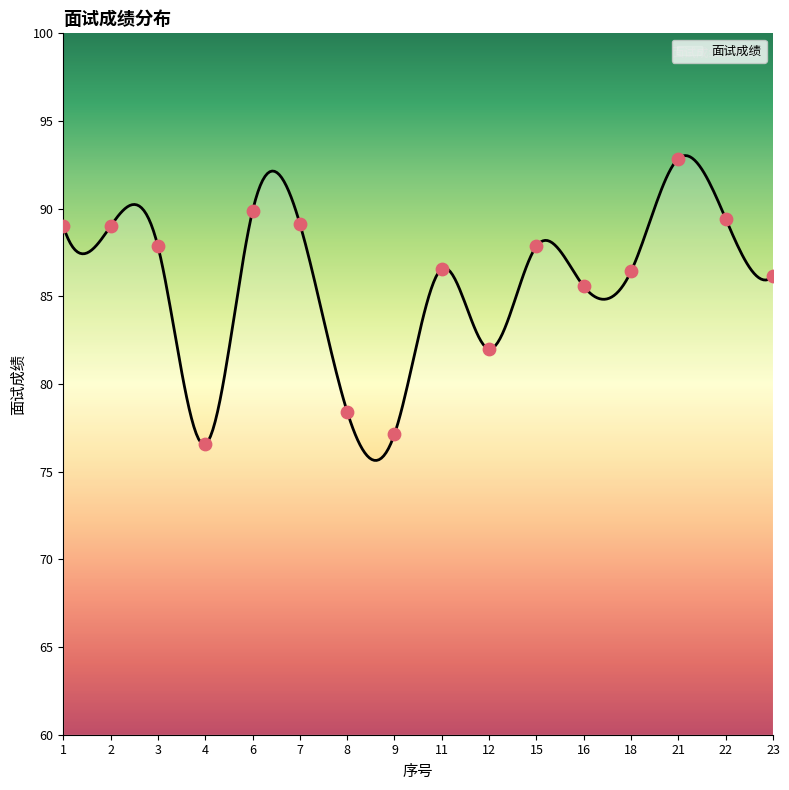

Between 7 and 6, which is larger?

6